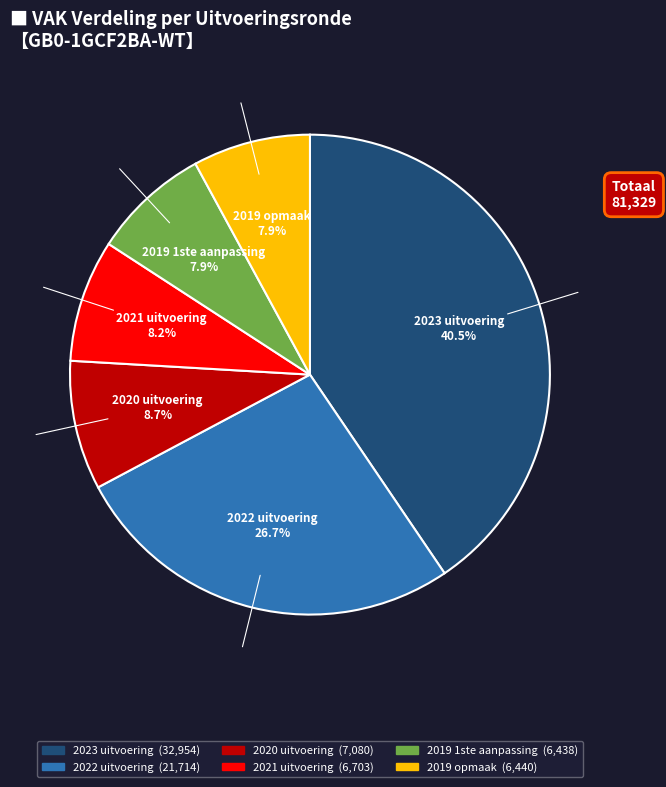

To the nearest percent, what percentage of the pie is 2019 1ste aanpassing?

8%